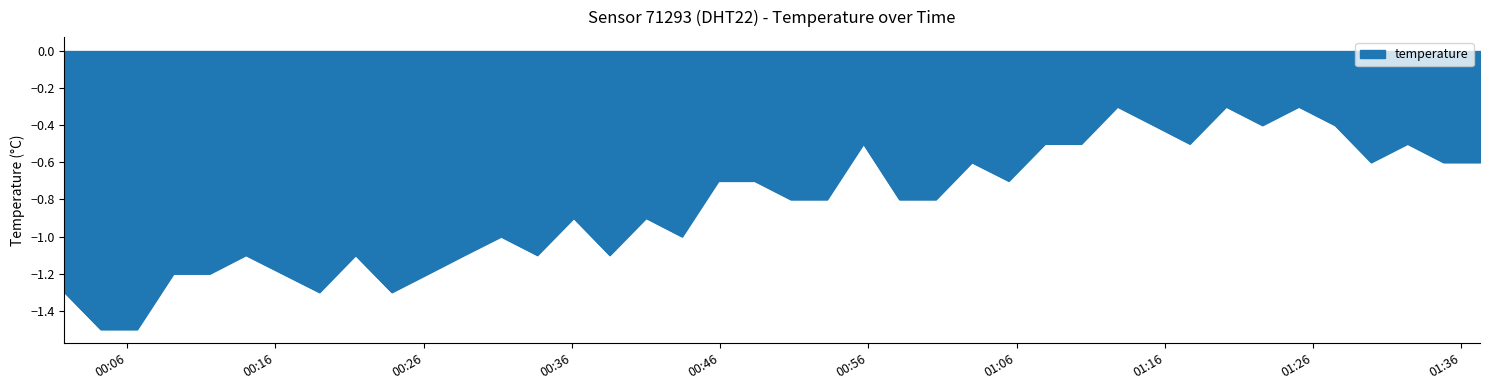

What is the difference between the maximum and minimum values?

1.2